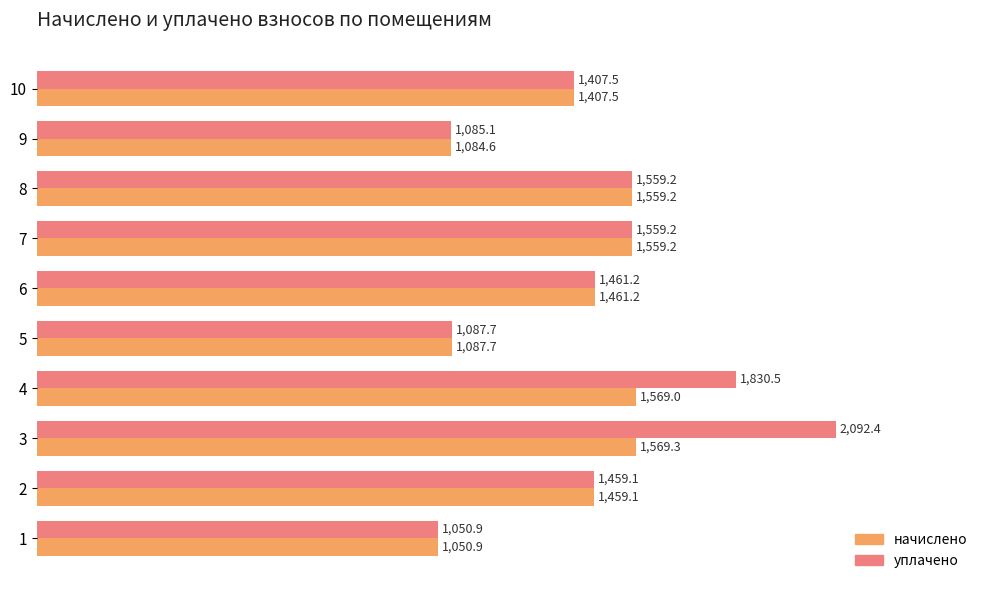

Which series has the widest spread of values?

уплачено